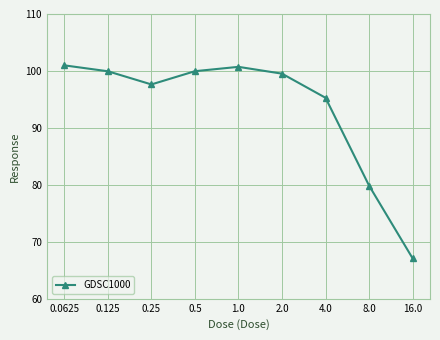

How many points are higher than both their immediate neighbors (excluding endpoints)?

1